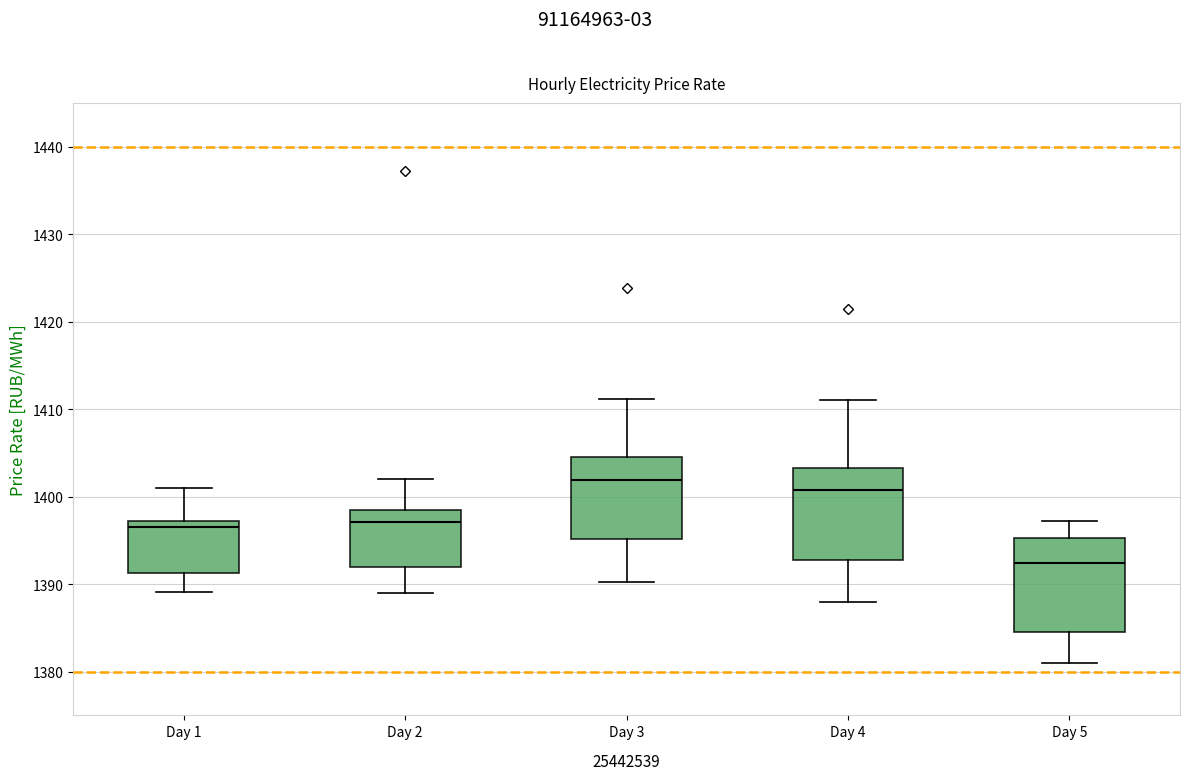

Which box's median line is the highest?

Day 3